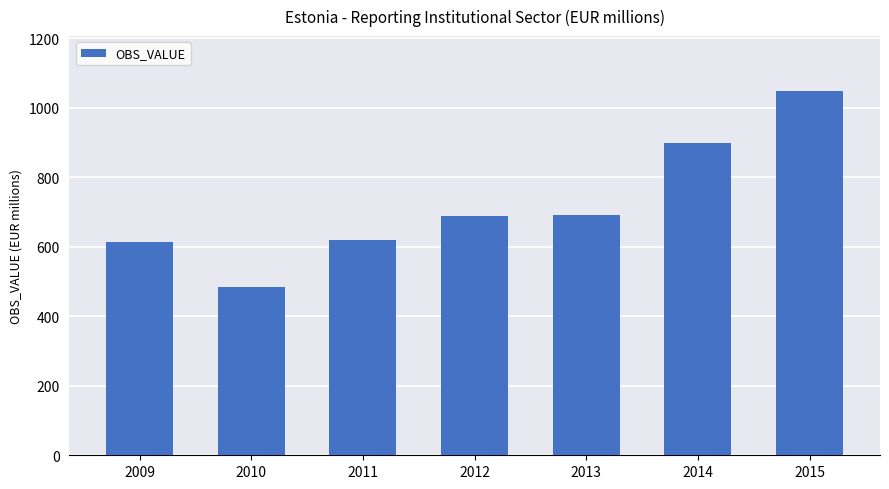

Which has a higher value, 2015 or 2009?

2015